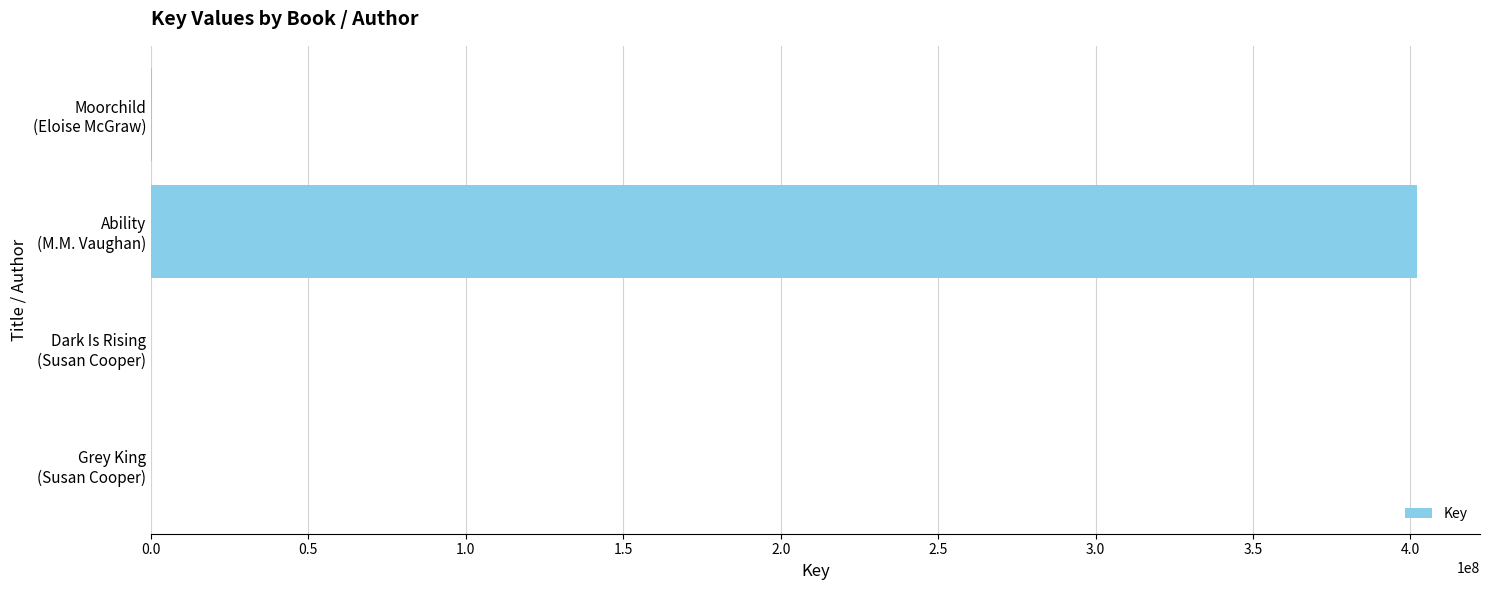

What is the sum of all values?

402335499